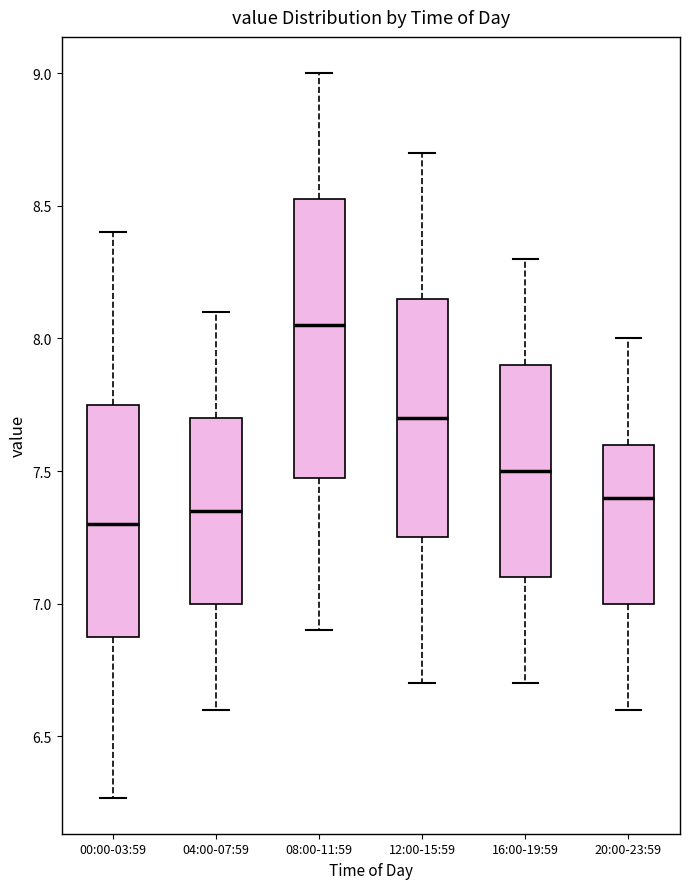

Reading left to right, read every box against the y-axis: the position of its median line, the range the box covers, and the ends of its whiskers. The values are not printed on the chart, so give them approximately, as read against the axis.

00:00-03:59: median 7.30, box 6.90 to 7.75, whiskers 6.25 to 8.40
04:00-07:59: median 7.35, box 7.00 to 7.70, whiskers 6.60 to 8.10
08:00-11:59: median 8.05, box 7.50 to 8.55, whiskers 6.90 to 9.00
12:00-15:59: median 7.70, box 7.25 to 8.15, whiskers 6.70 to 8.70
16:00-19:59: median 7.50, box 7.10 to 7.90, whiskers 6.70 to 8.30
20:00-23:59: median 7.40, box 7.00 to 7.60, whiskers 6.60 to 8.00